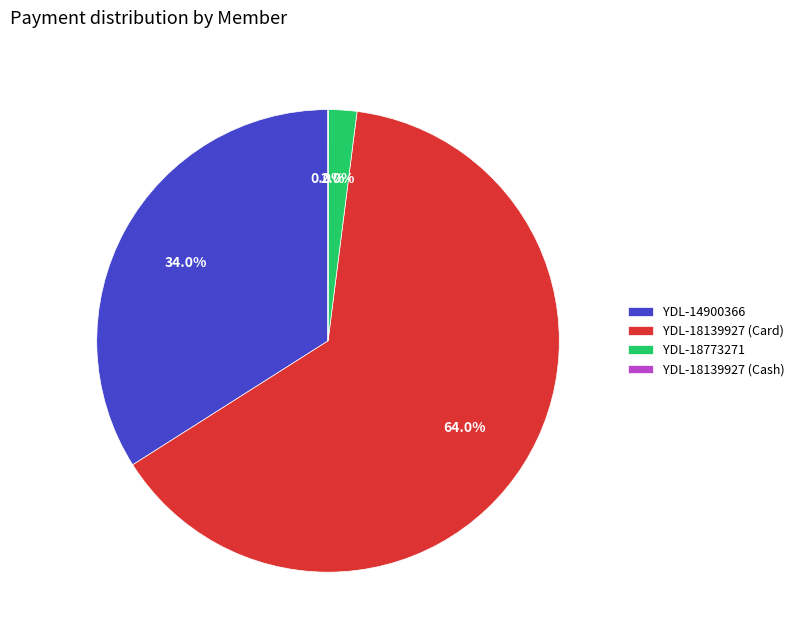

What is the largest slice in the pie chart?

YDL-18139927 (Card)